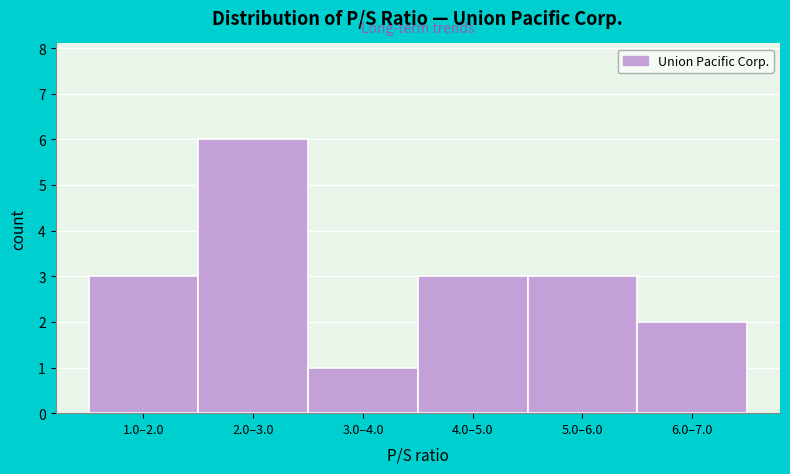

Reading left to right, extract all data points from this chart.

3	6	1	3	3	2